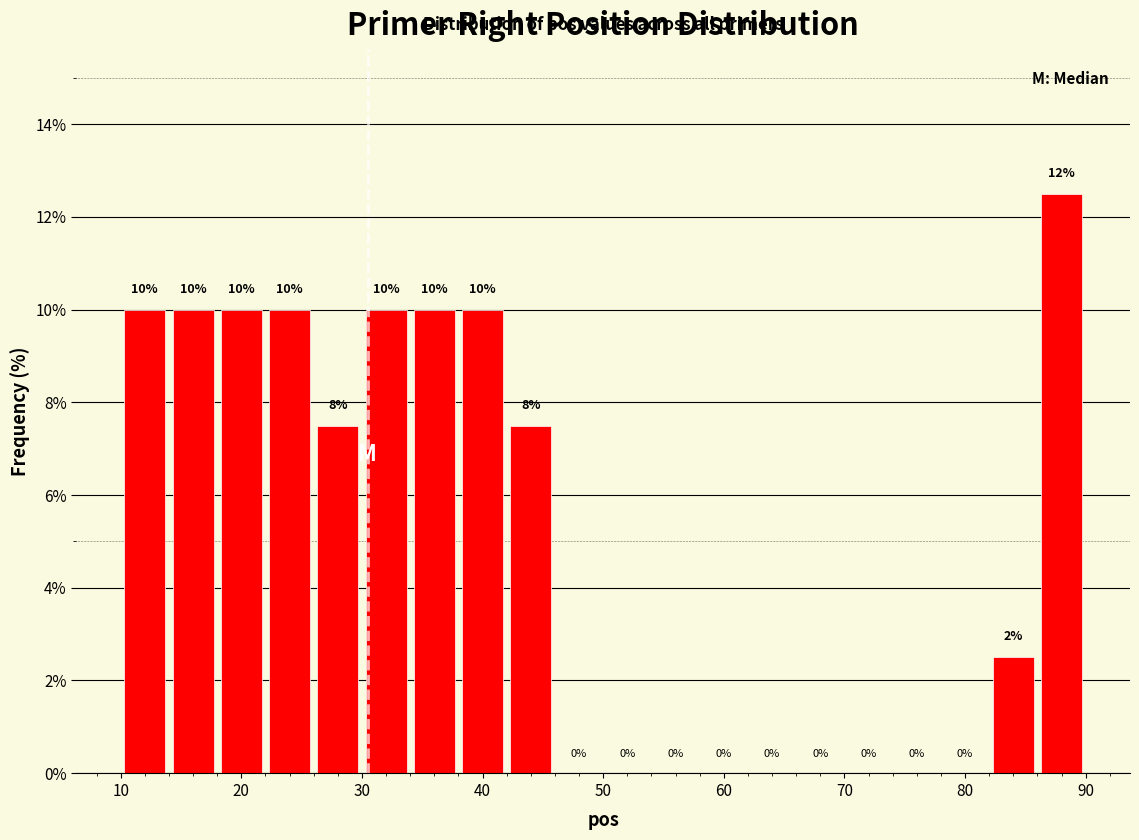

Which range on the x-axis has the tallest bar?

86 to 90